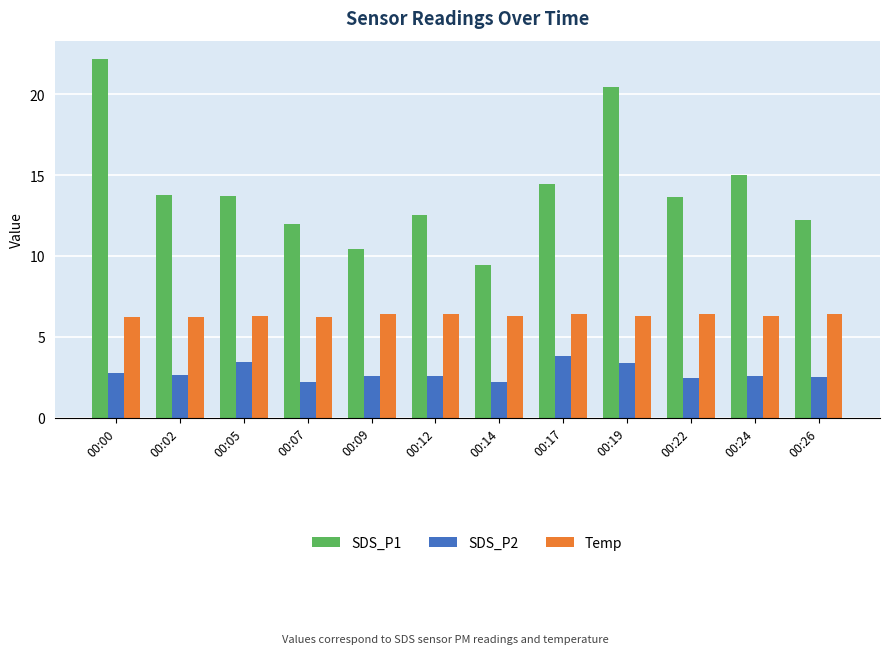

Is the value of SDS_P2 at 00:14 greater than the value of Temp at 00:19?

No